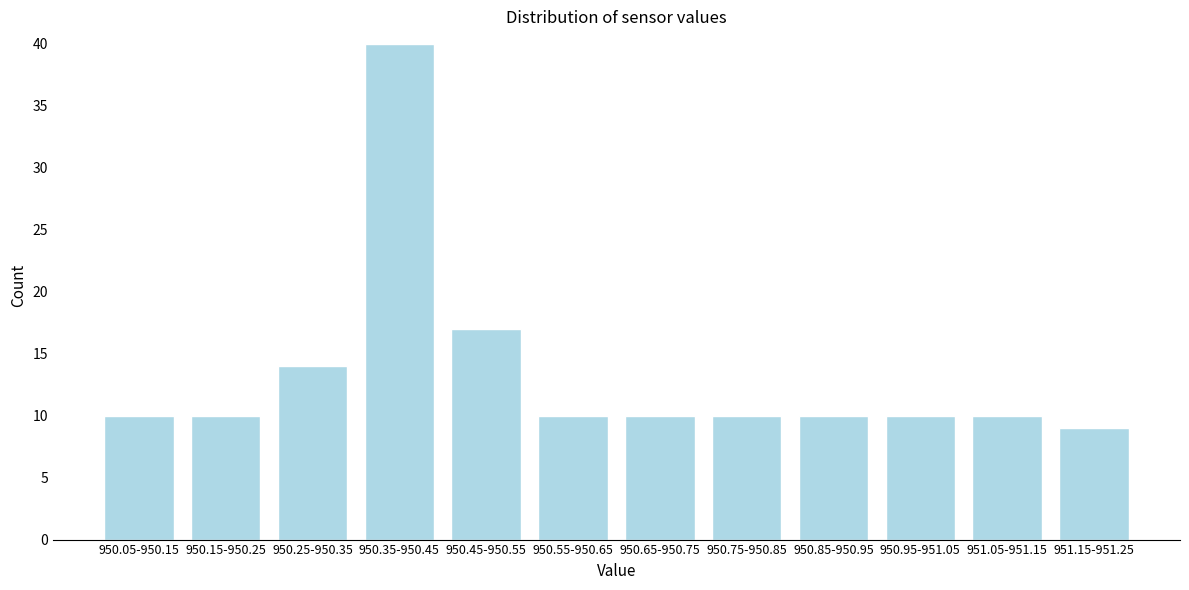

Reading right to left, list all the values displayed in this chart.

9	10	10	10	10	10	10	17	40	14	10	10